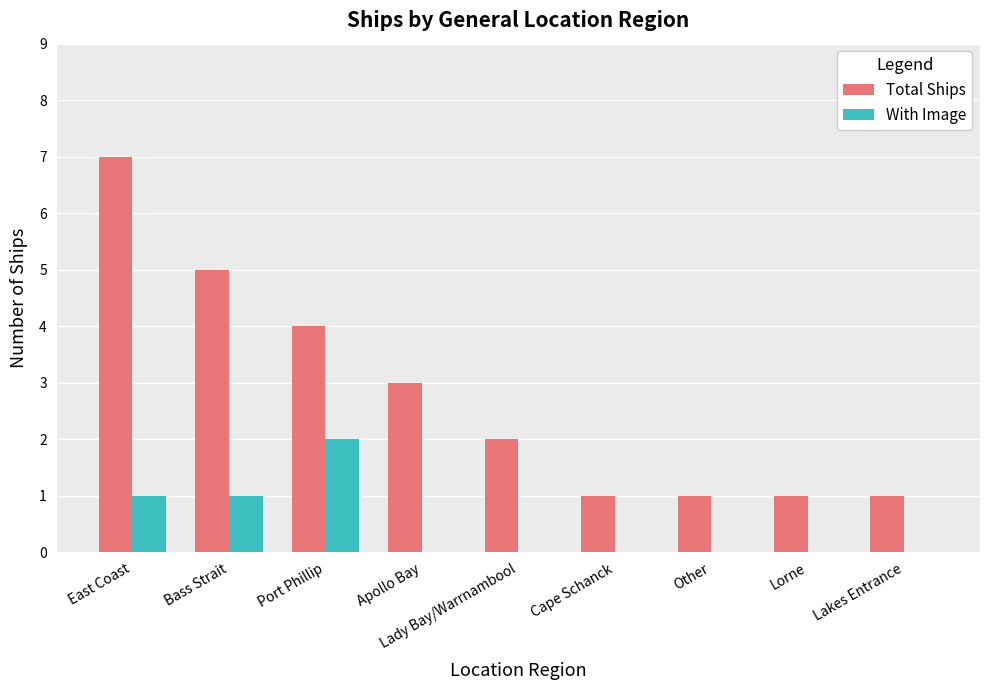

At which category is the sum across all series the highest?

East Coast